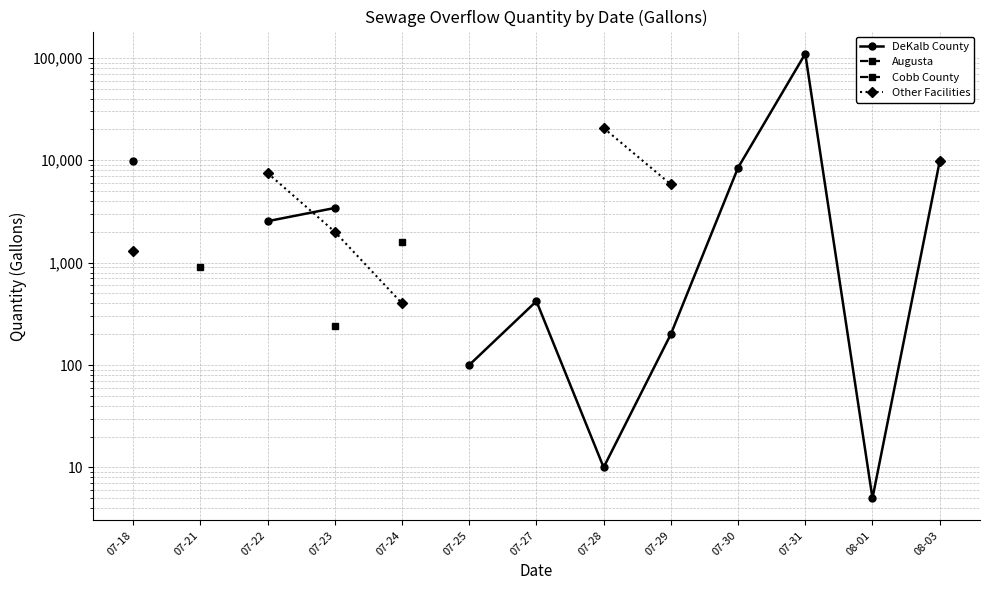

The Other Facilities series shows 3773.0 at 07-29. True or false?

False